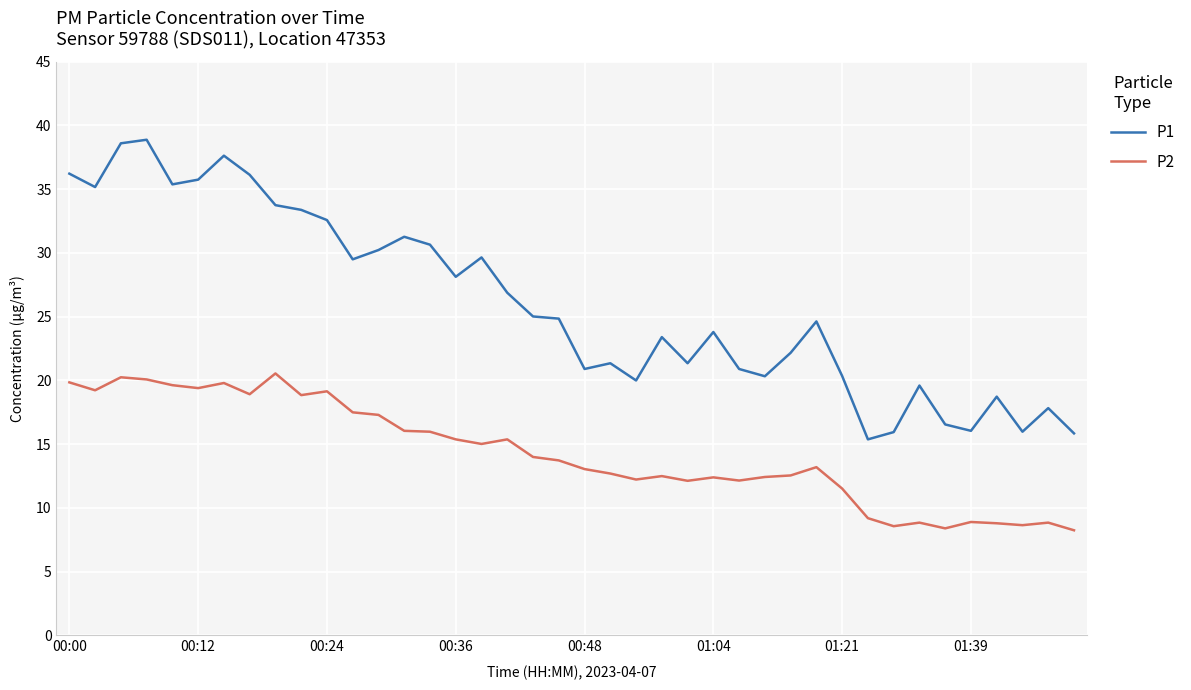

Which series has the largest total across all categories?

P1